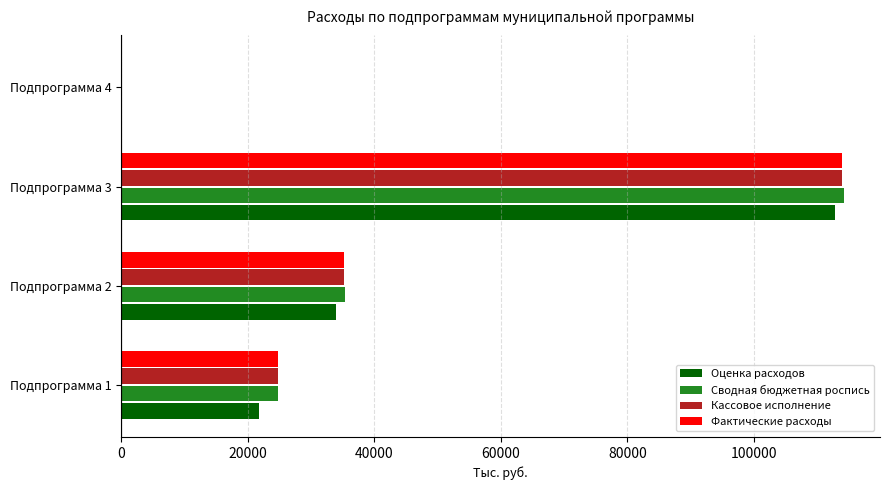

Count the number of categories in the chart.

4